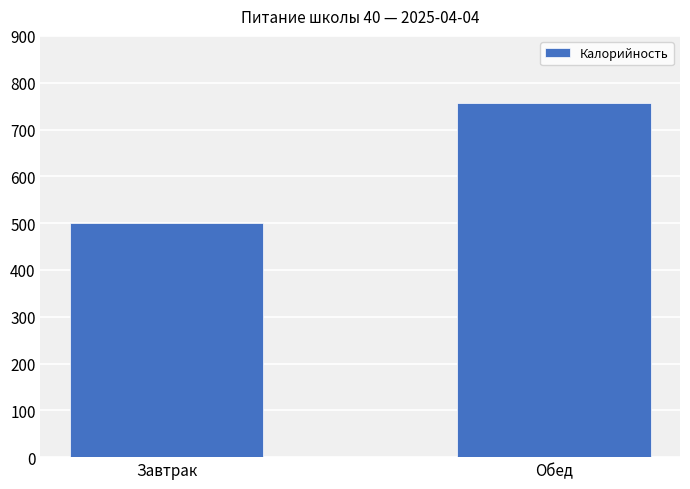

What is the ratio of the value at Обед to the value at Завтрак?

1.5